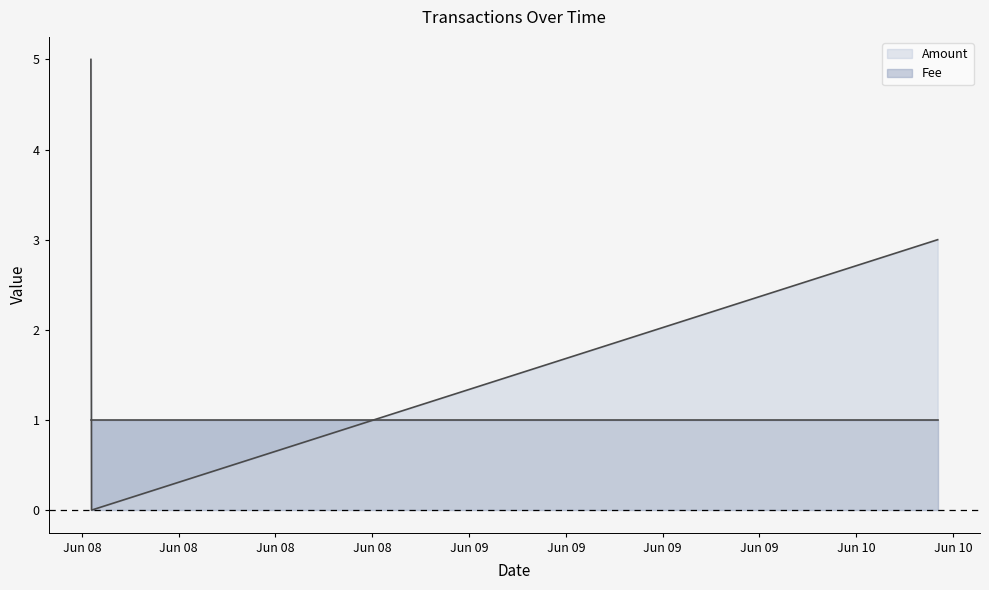

Count the number of values greater than 3.

1